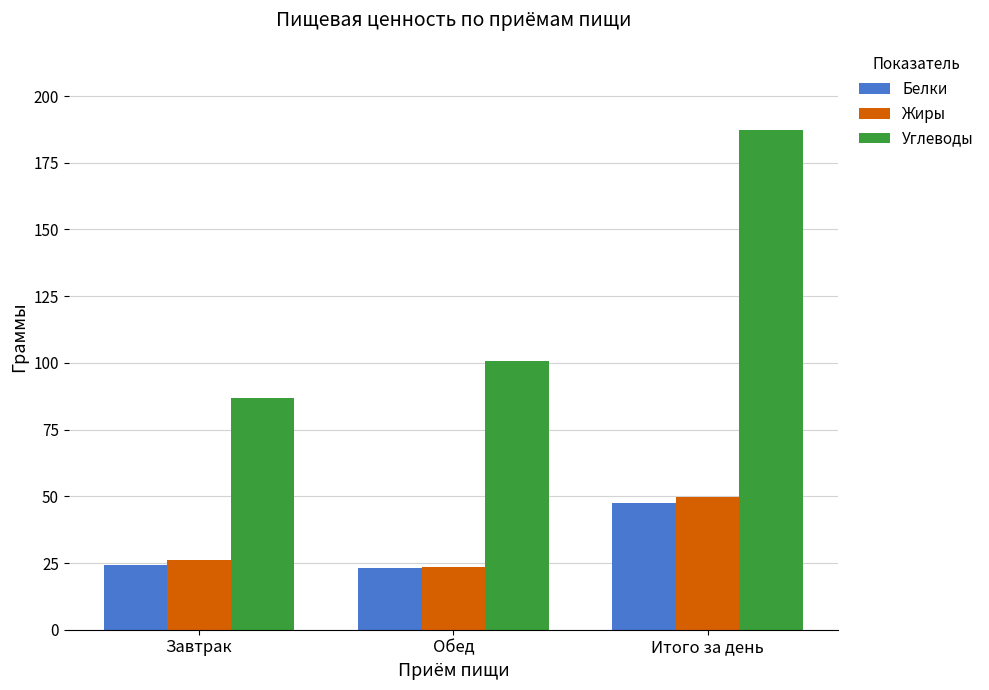

What is the smallest value displayed?

23.2